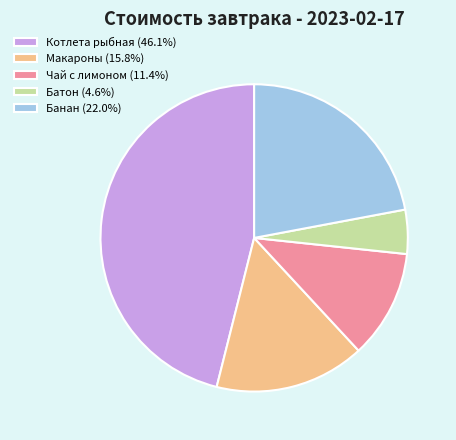

Combined, do Макароны (15.8%) and Батон (4.6%) account for over 50%?

No